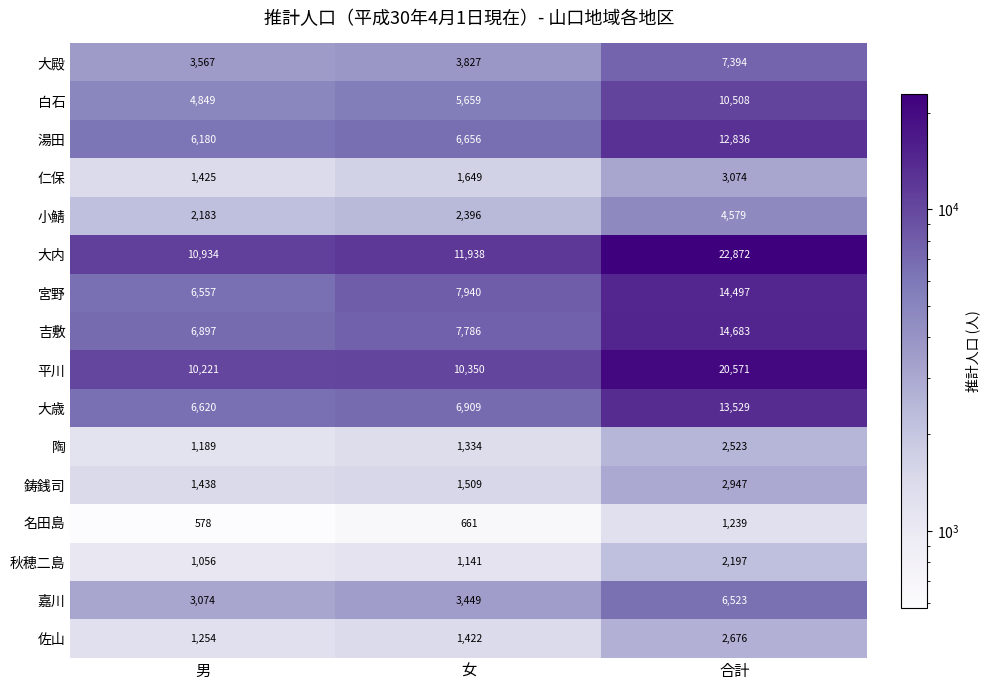

Which label corresponds to the smallest value in the chart?

男